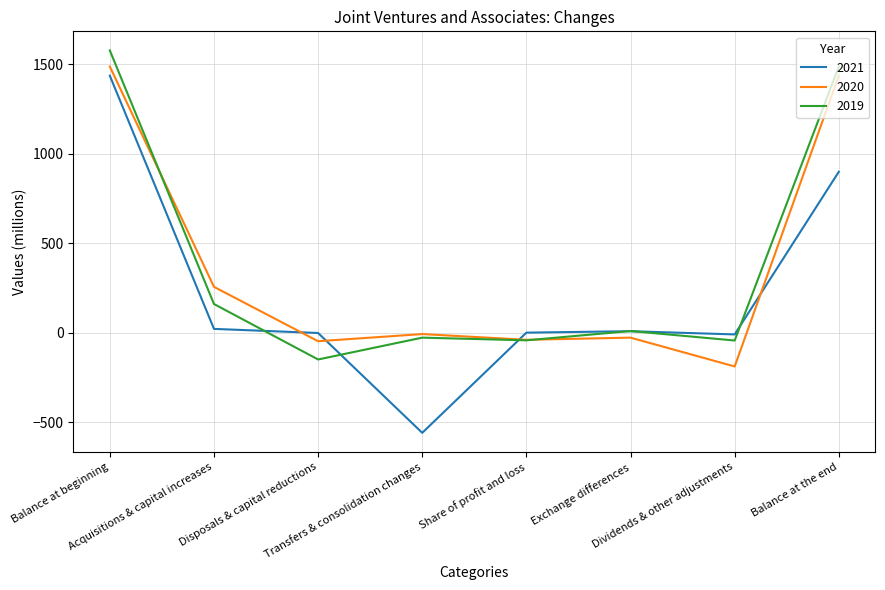

What is the average value of the 2019 series?

372